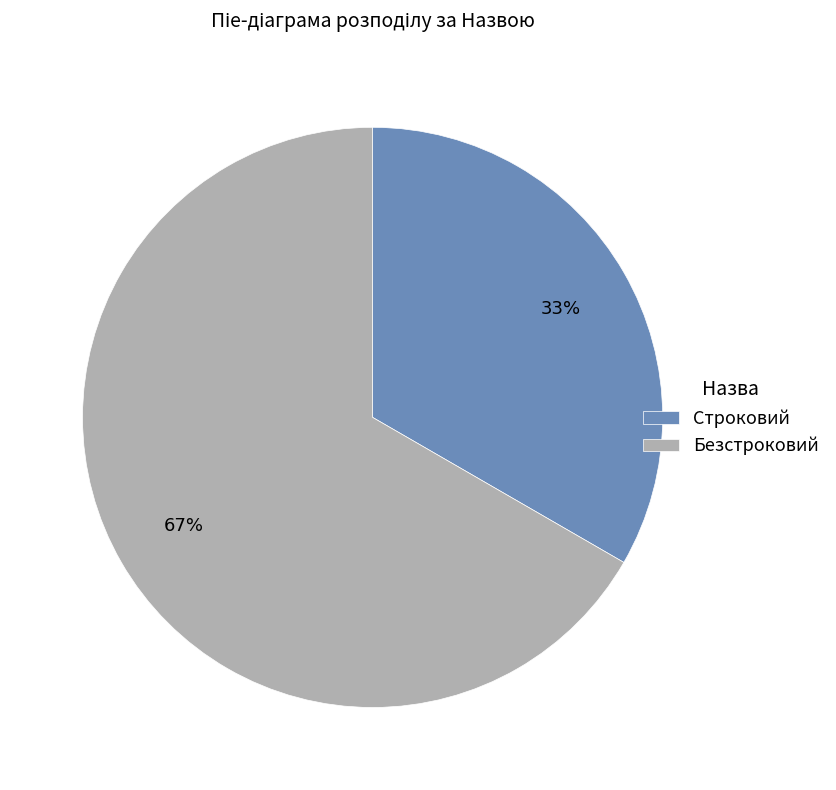

To the nearest percent, what is the average slice percentage?

50%